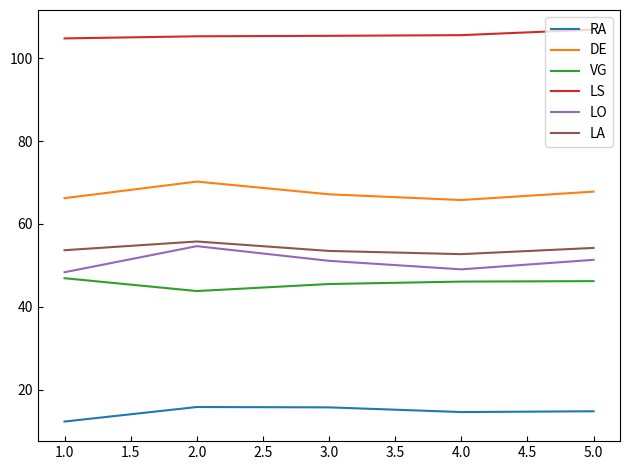

What is the difference between the maximum and minimum values in the LO series?

6.3